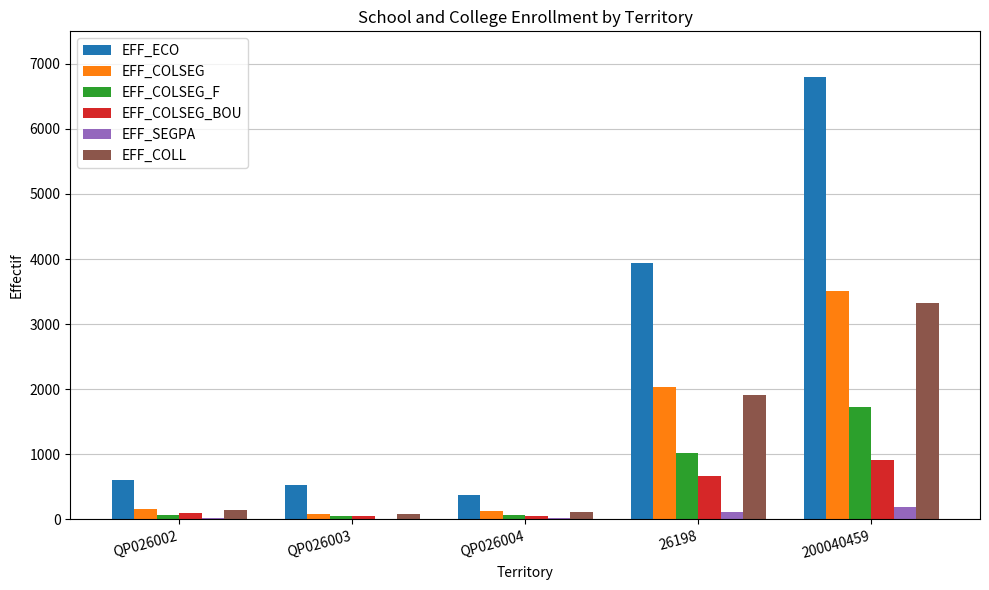

Which series changed the most between QP026004 and 26198?

EFF_ECO